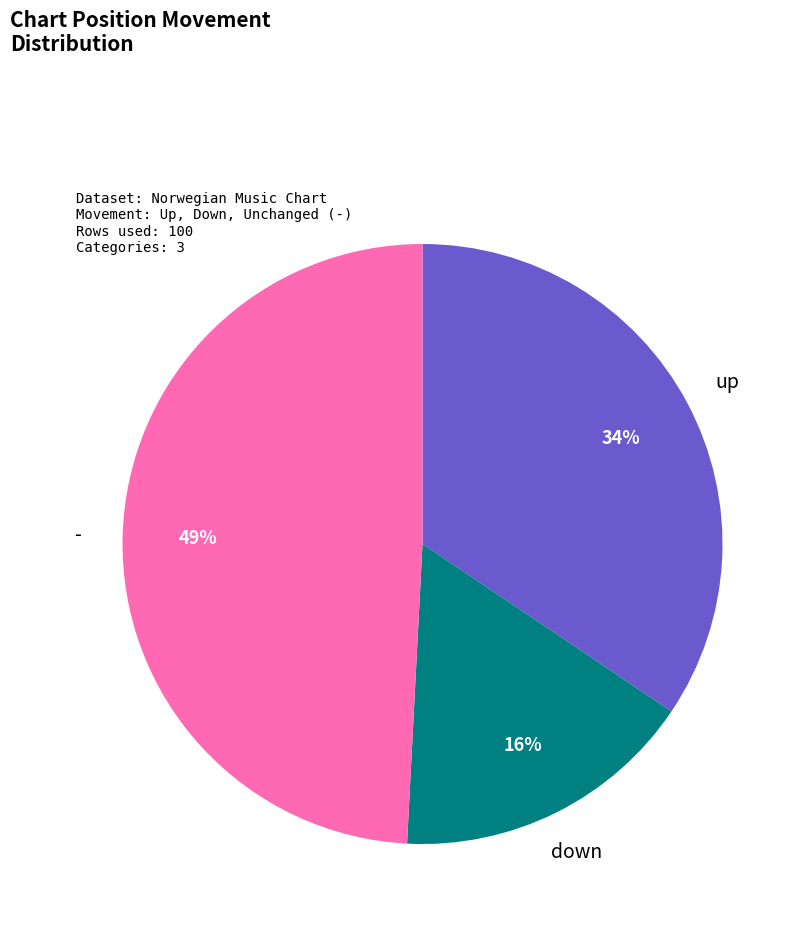

To the nearest percent, what is the average slice percentage?

33%